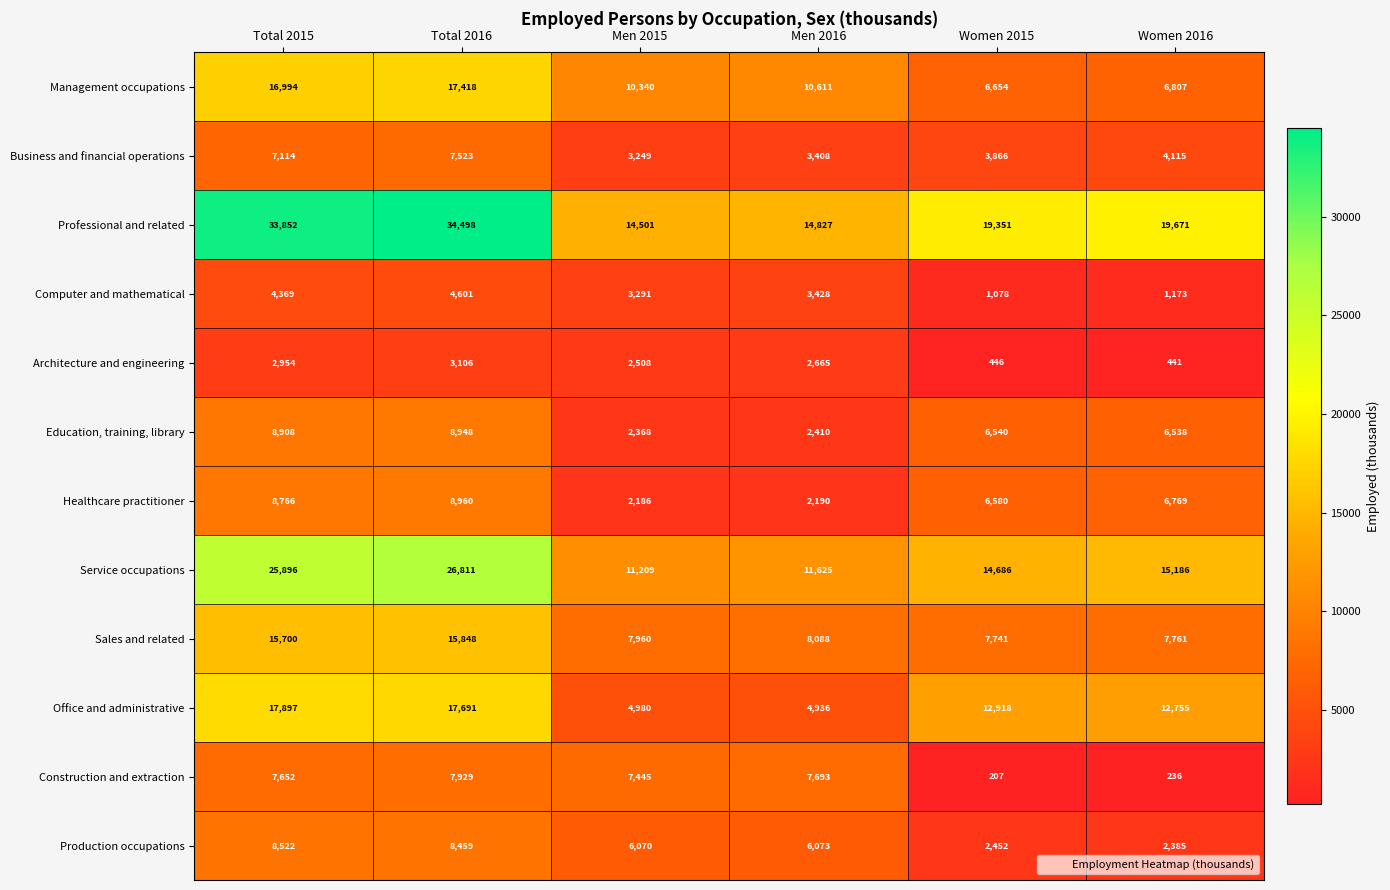

Which category has the lowest value in the Architecture and engineering series?

Women 2016